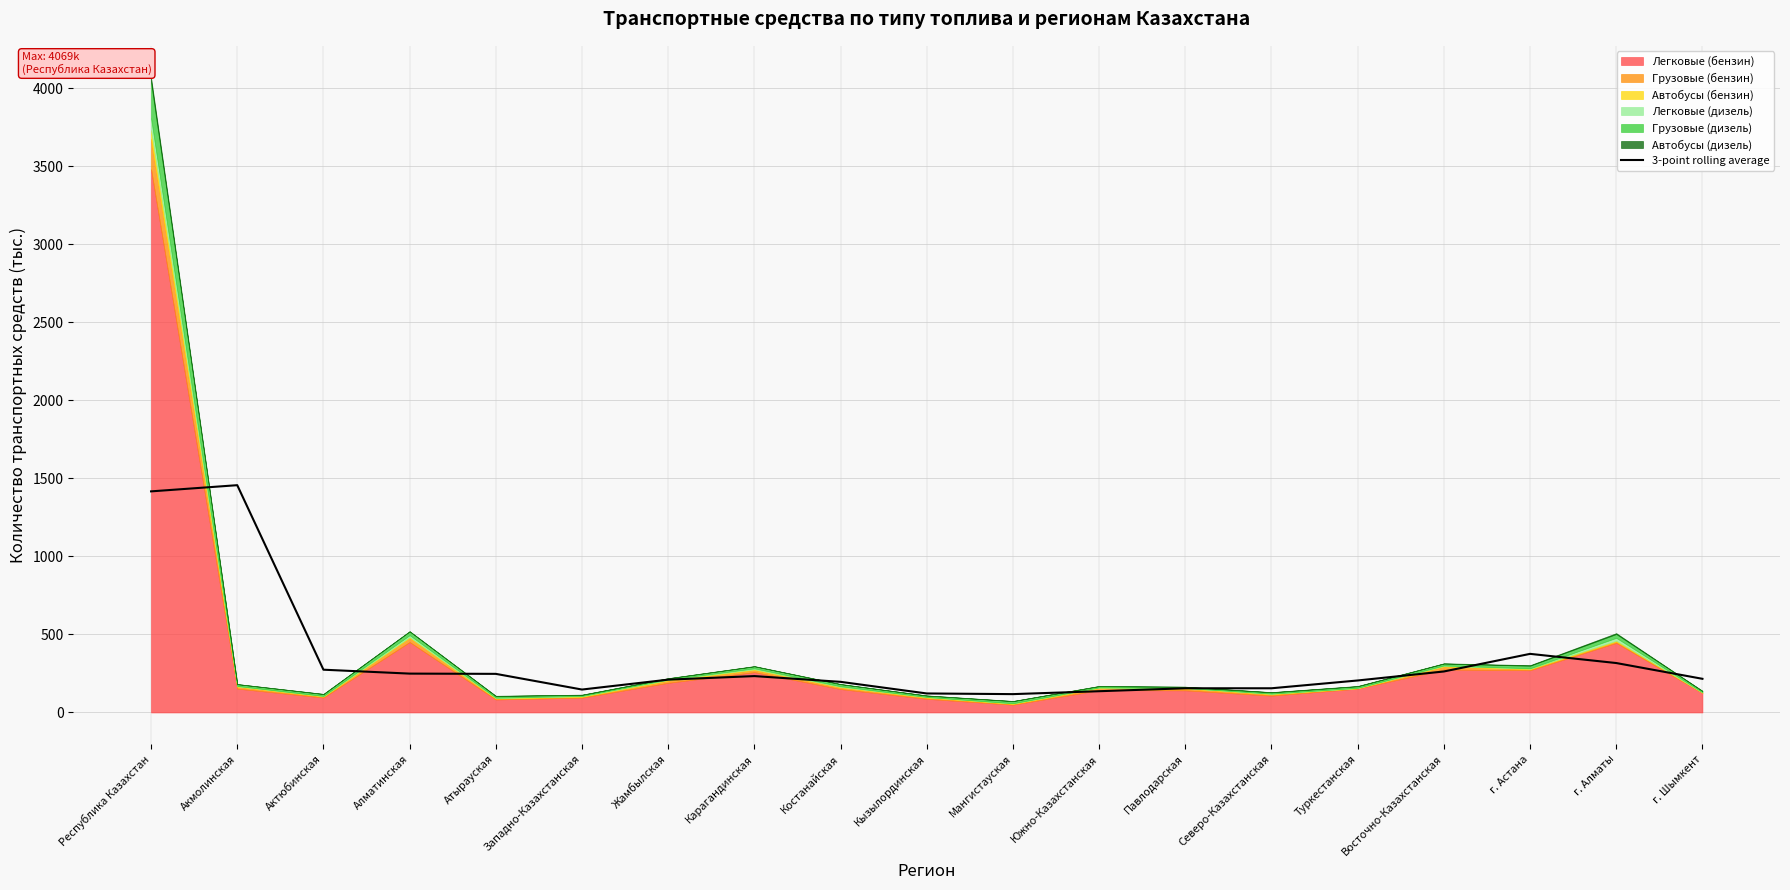

What is the minimum value for 3-point rolling average?

117.6